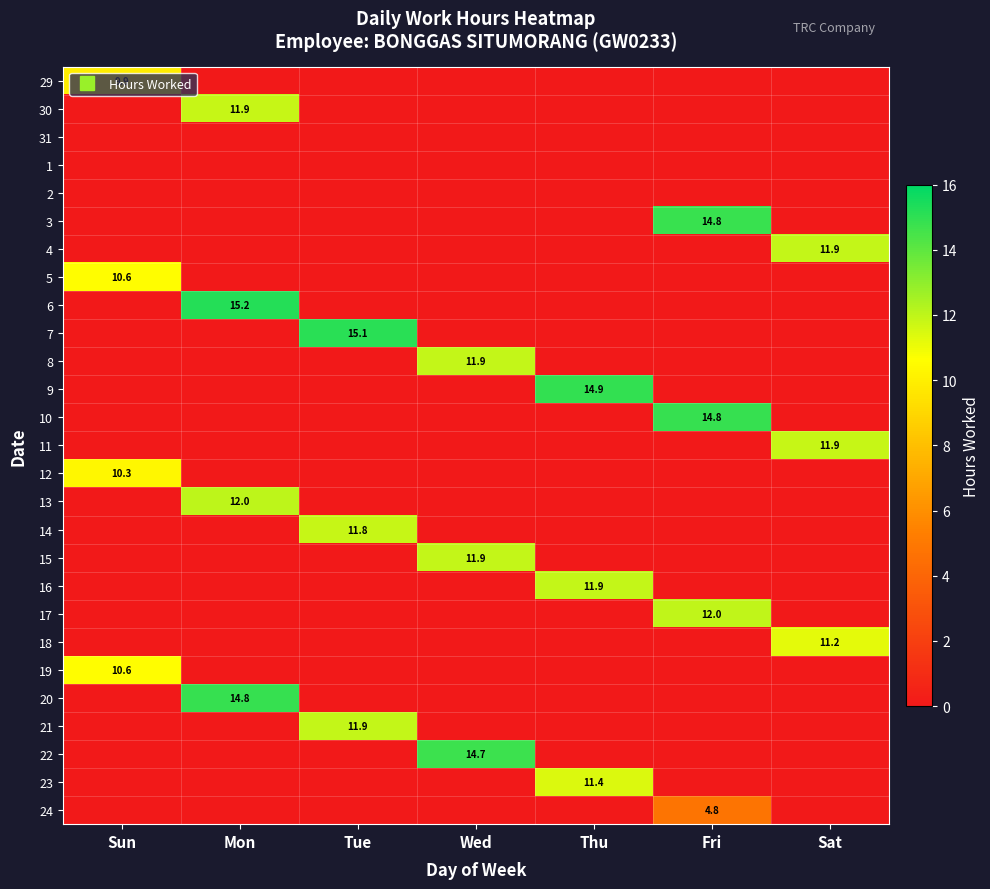

The 20 series shows 14.8 at Mon. True or false?

True